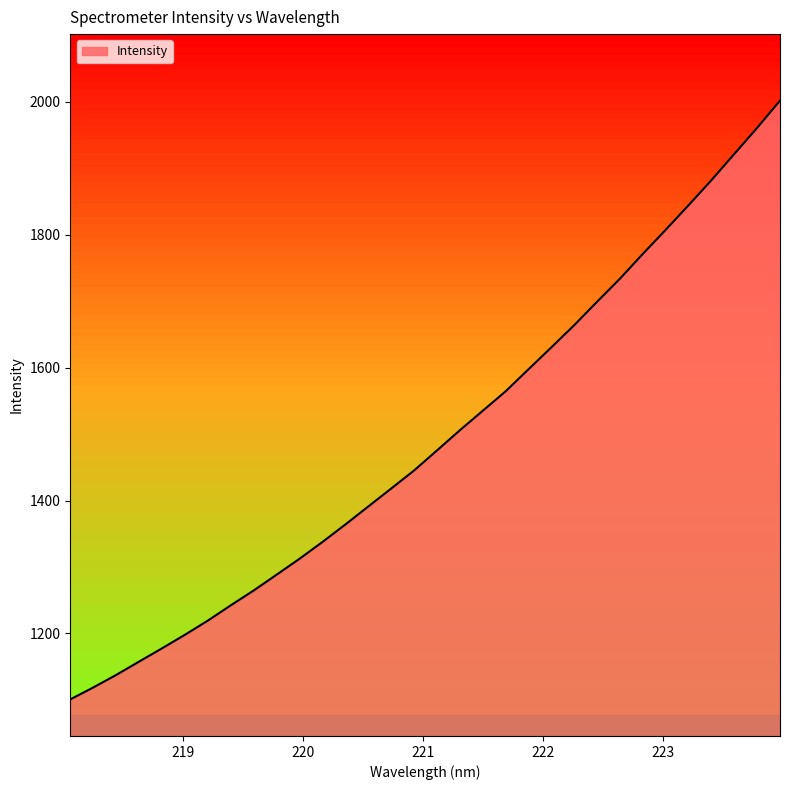

What is the greatest value displayed?

2001.7